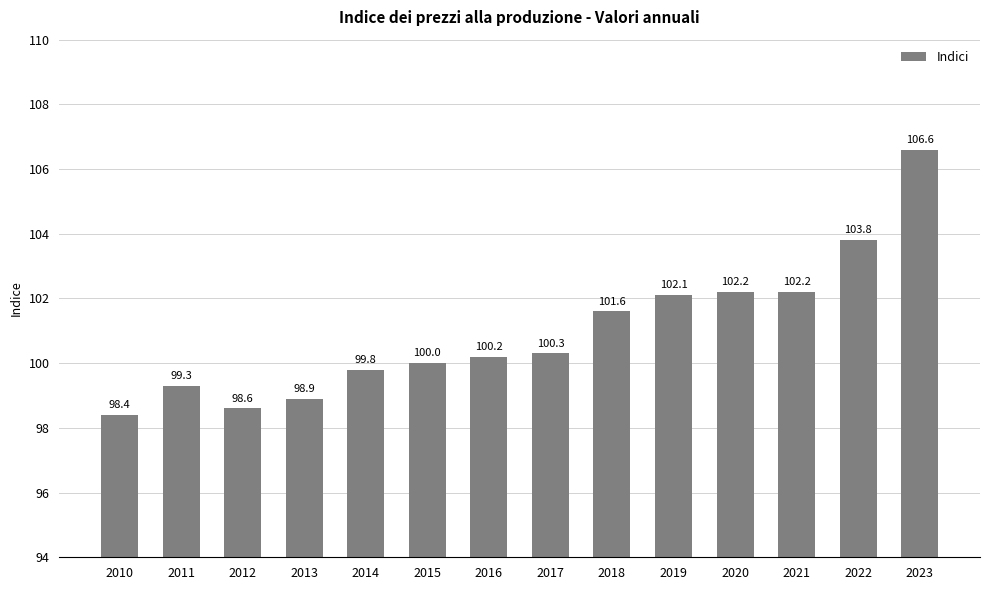

Read the value at 2017.

100.3